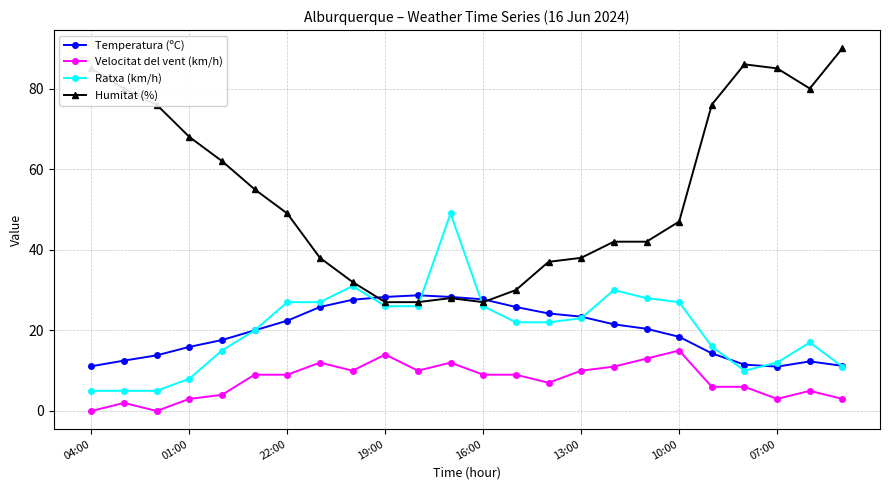

What are all the series names shown in the legend?

Temperatura (ºC), Velocitat del vent (km/h), Ratxa (km/h), Humitat (%)